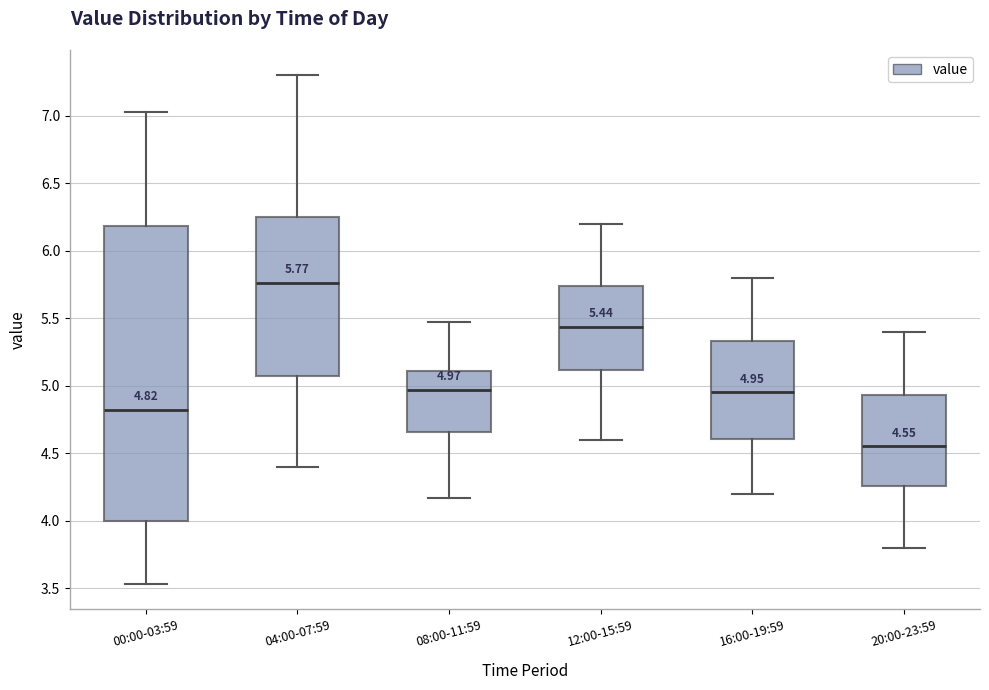

Which box's median line is the lowest?

20:00-23:59